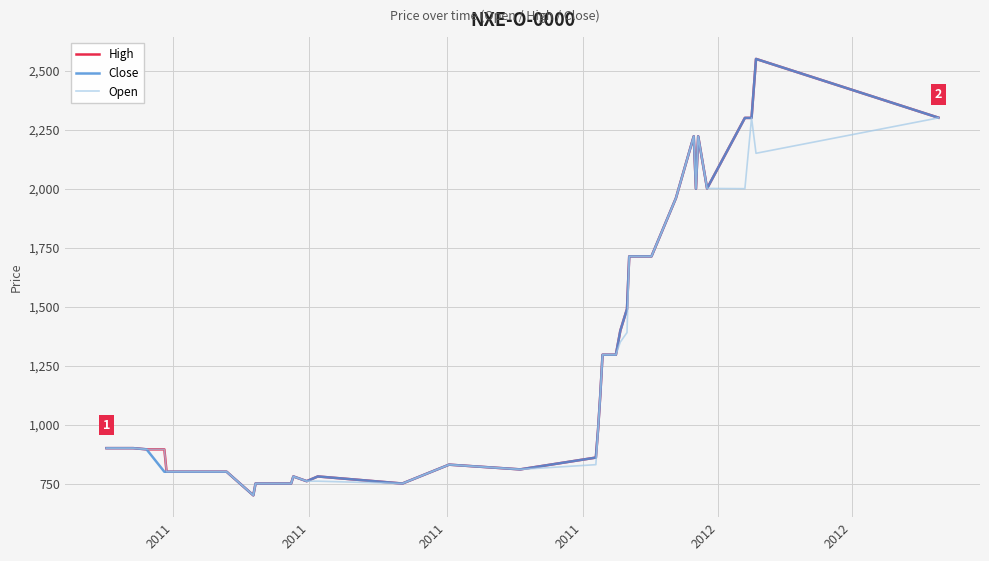

What is the lowest value of the Close series?

700